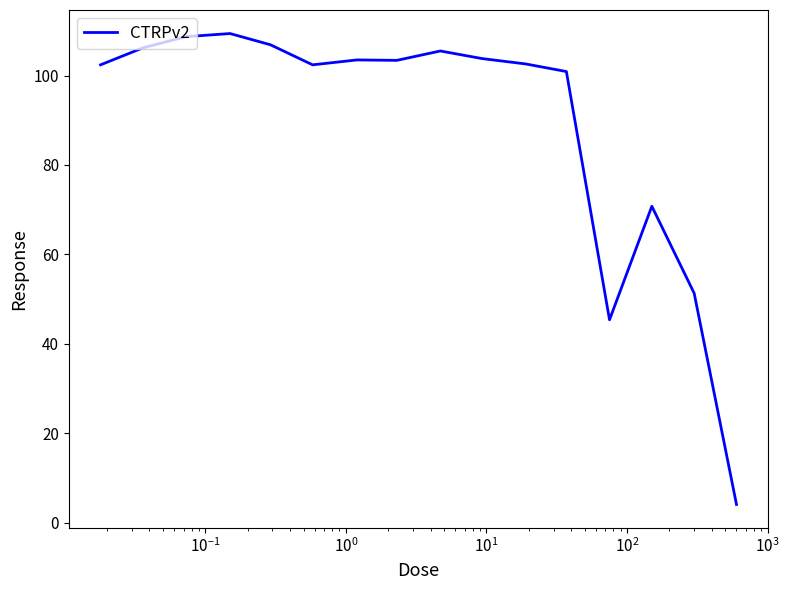

What is the smallest value displayed?

4.0